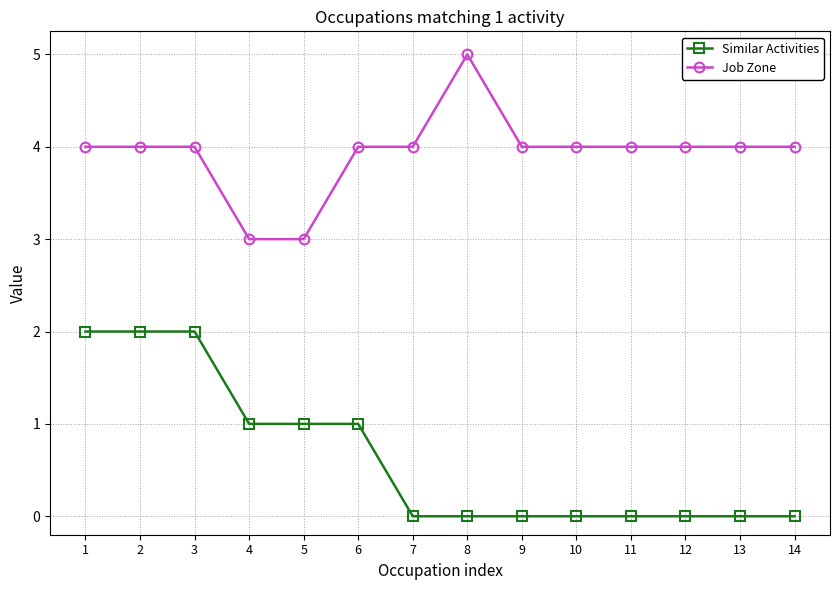

List the series in order of their overall mean, lowest first.

Similar Activities, Job Zone